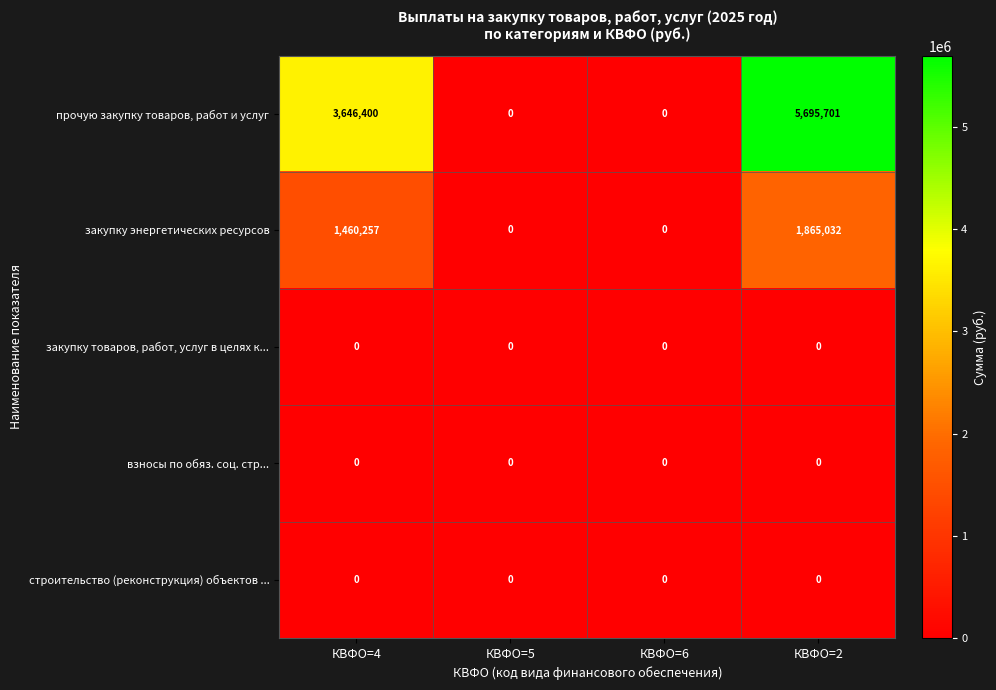

At which label is закупку энергетических ресурсов closest to 932516?

КВФО=4